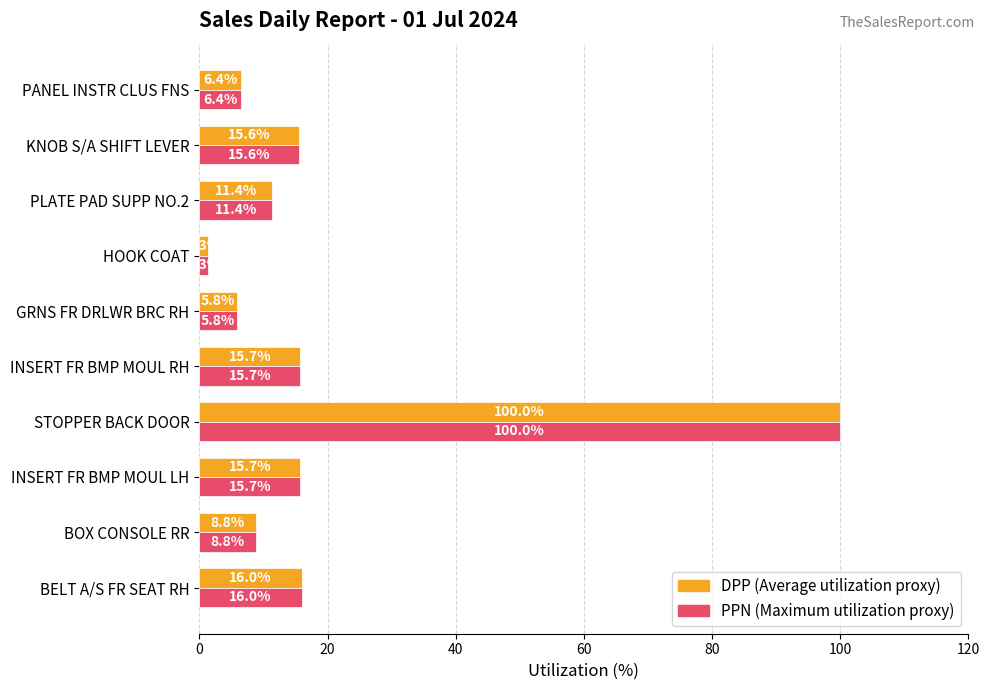

At which category is the sum across all series the highest?

STOPPER BACK DOOR